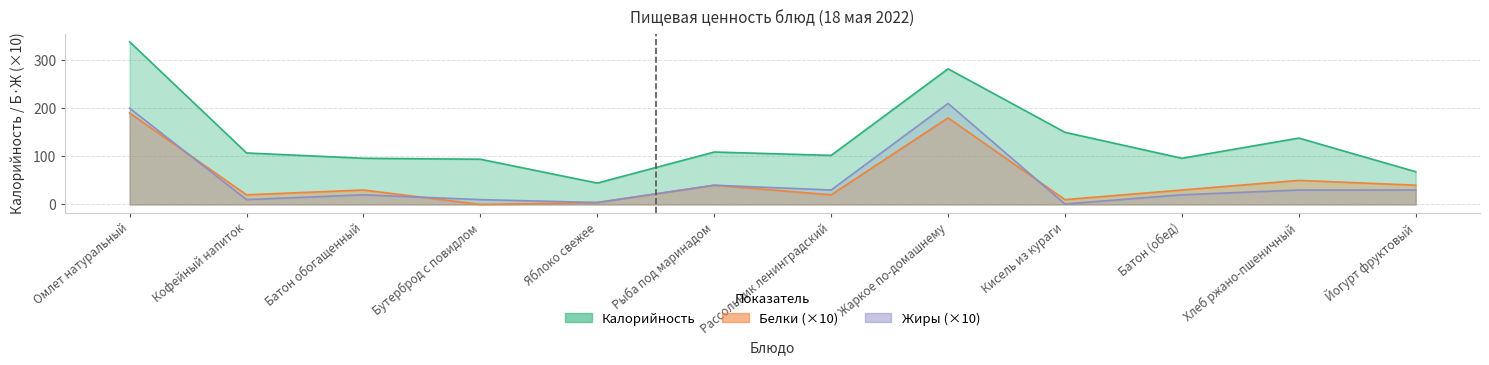

Which series has the widest spread of values?

Калорийность